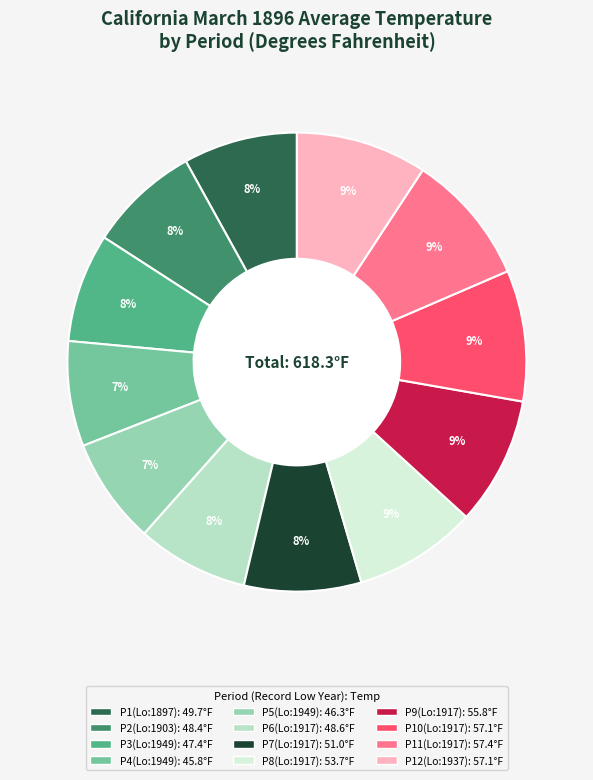

To the nearest percent, what is the average slice percentage?

8%